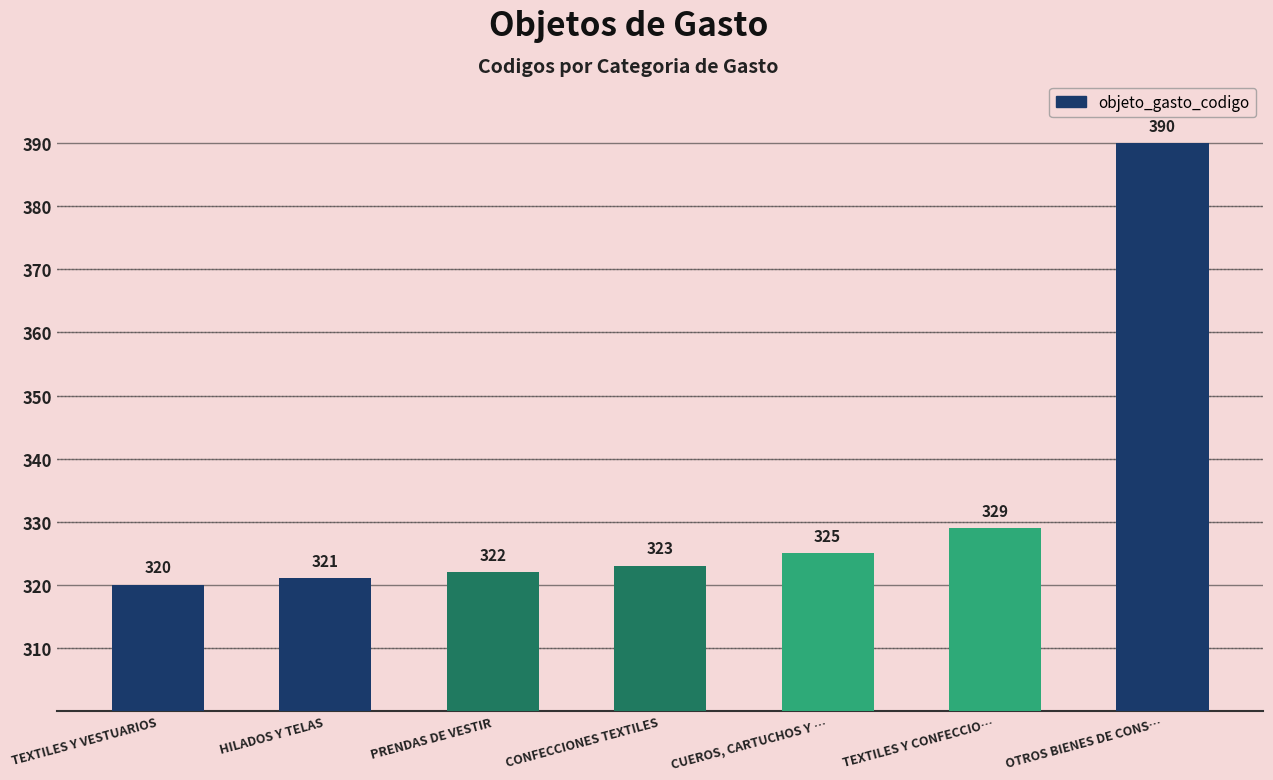

The chart shows a value of 148 at CONFECCIONES TEXTILES. True or false?

False